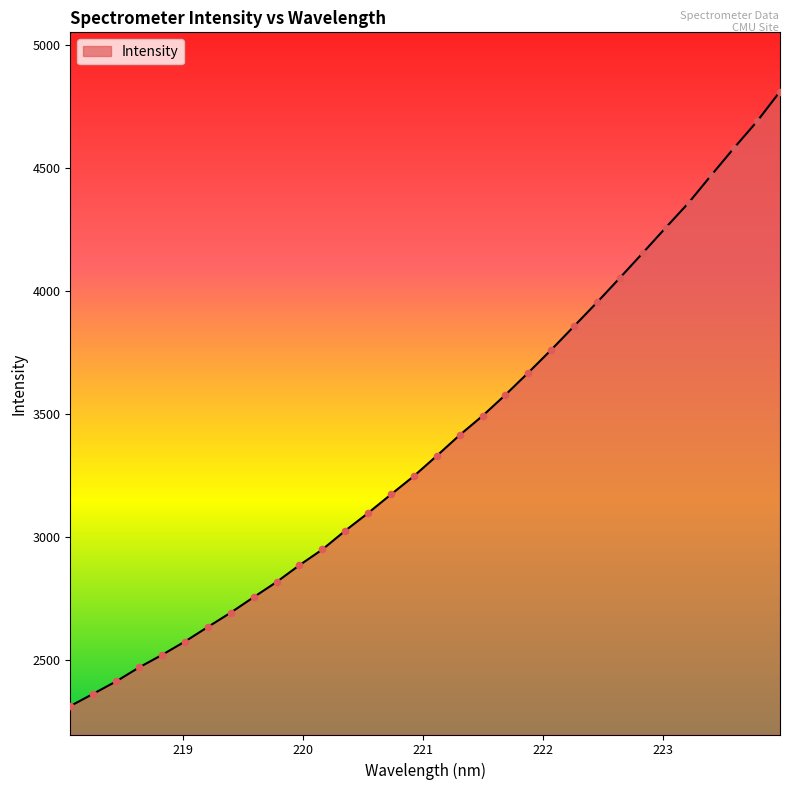

What is the difference between the maximum and minimum values?

2497.8